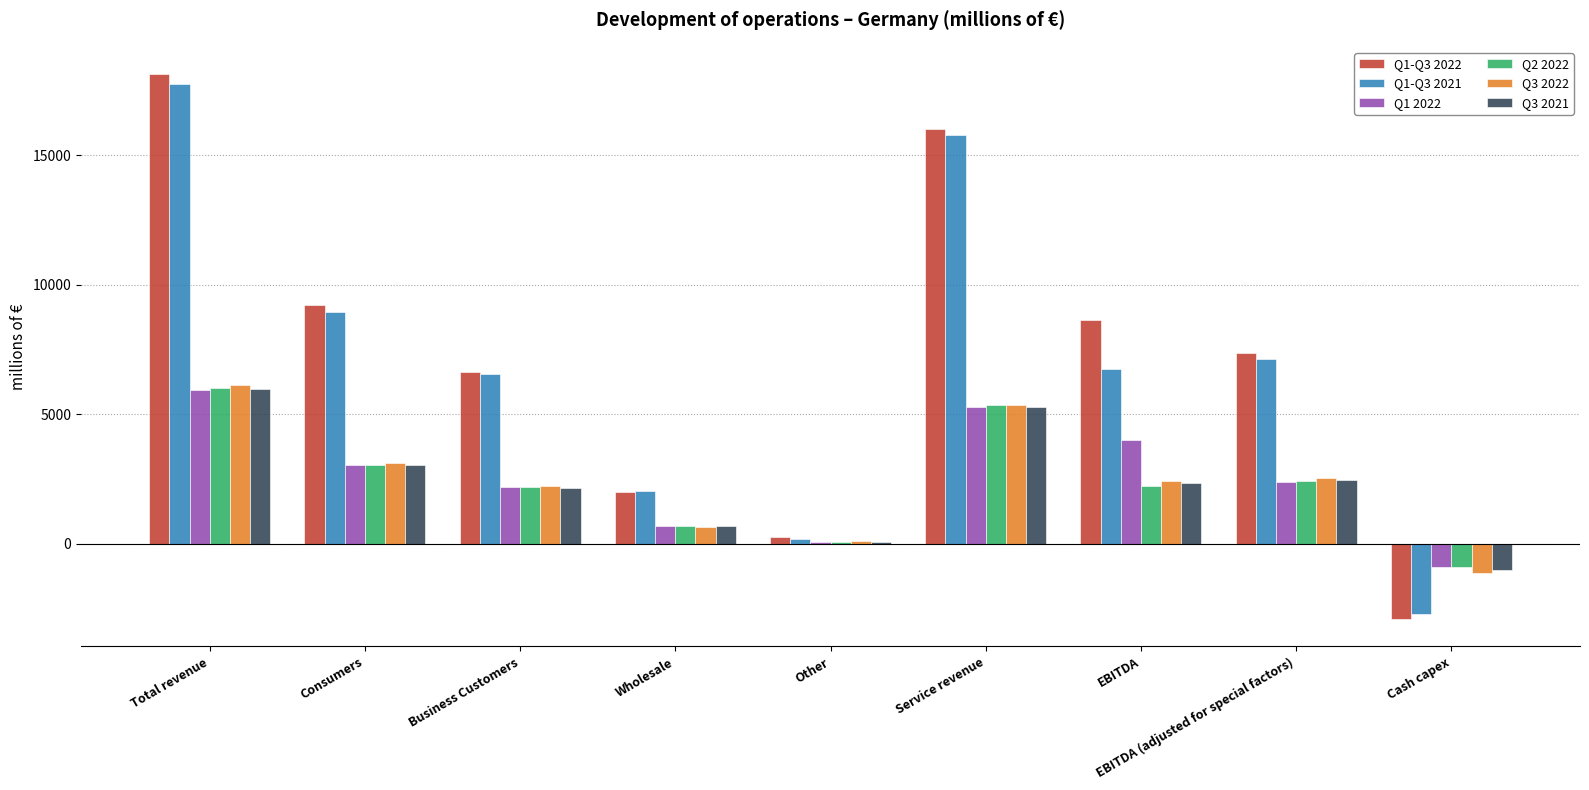

Between Wholesale and EBITDA (adjusted for special factors), which series saw the biggest shift?

Q1-Q3 2022